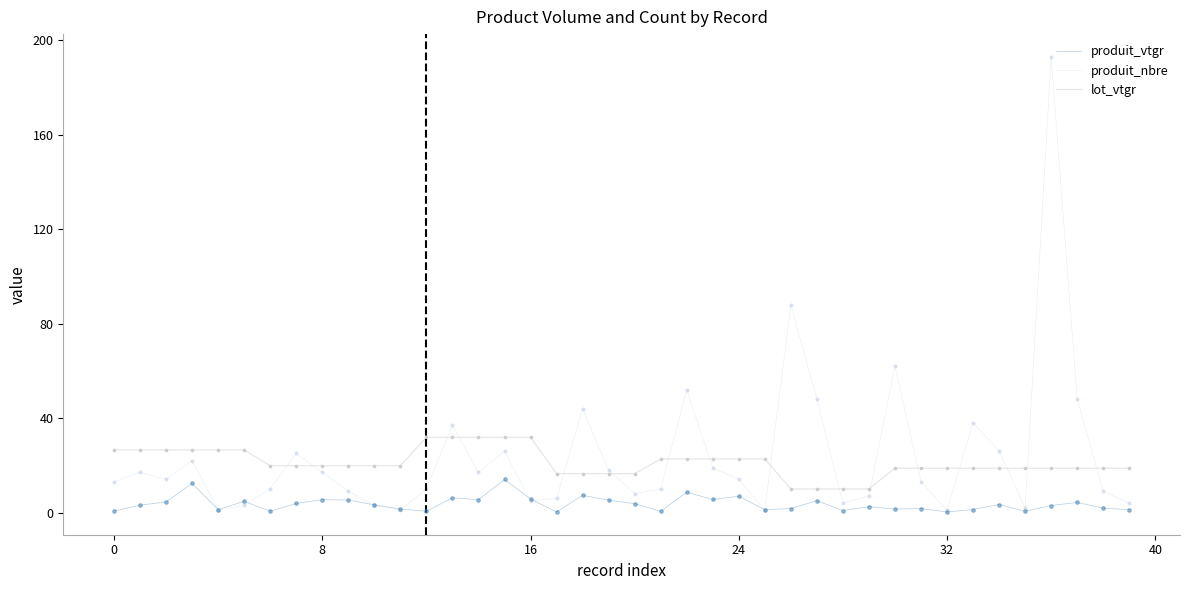

How many lines are shown in the chart?

3